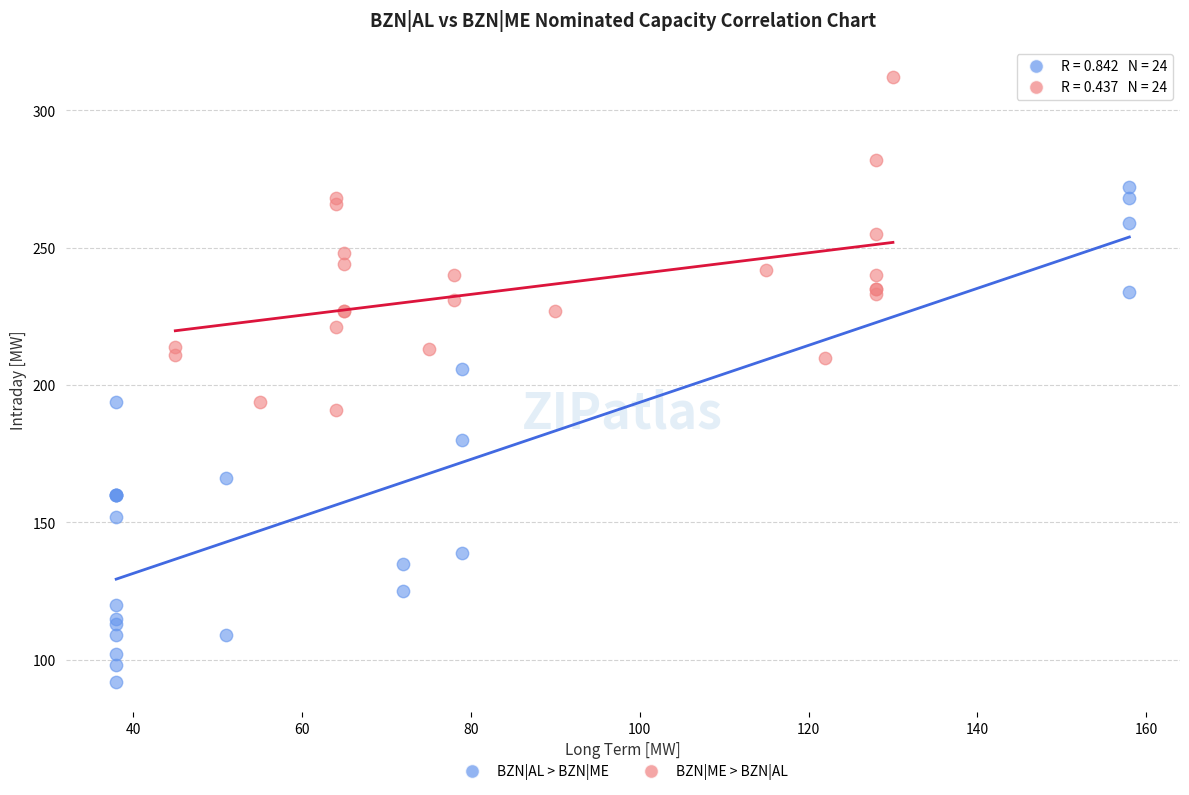

Which series has the widest spread of Y values?

BZN|AL > BZN|ME